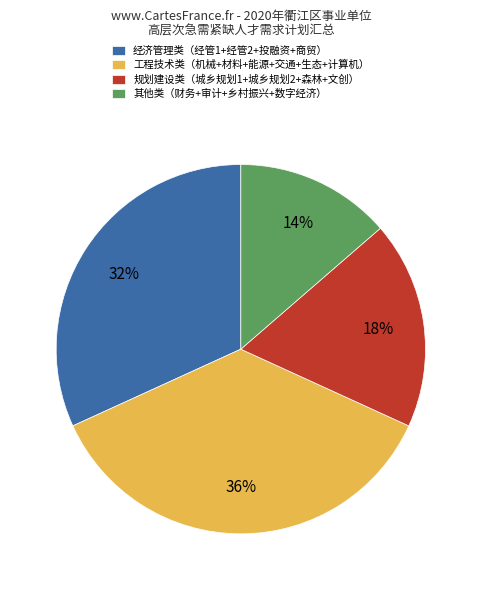

True or false: 经济管理类（经管1+经管2+投融资+商贸） accounts for 18% of the total.

False